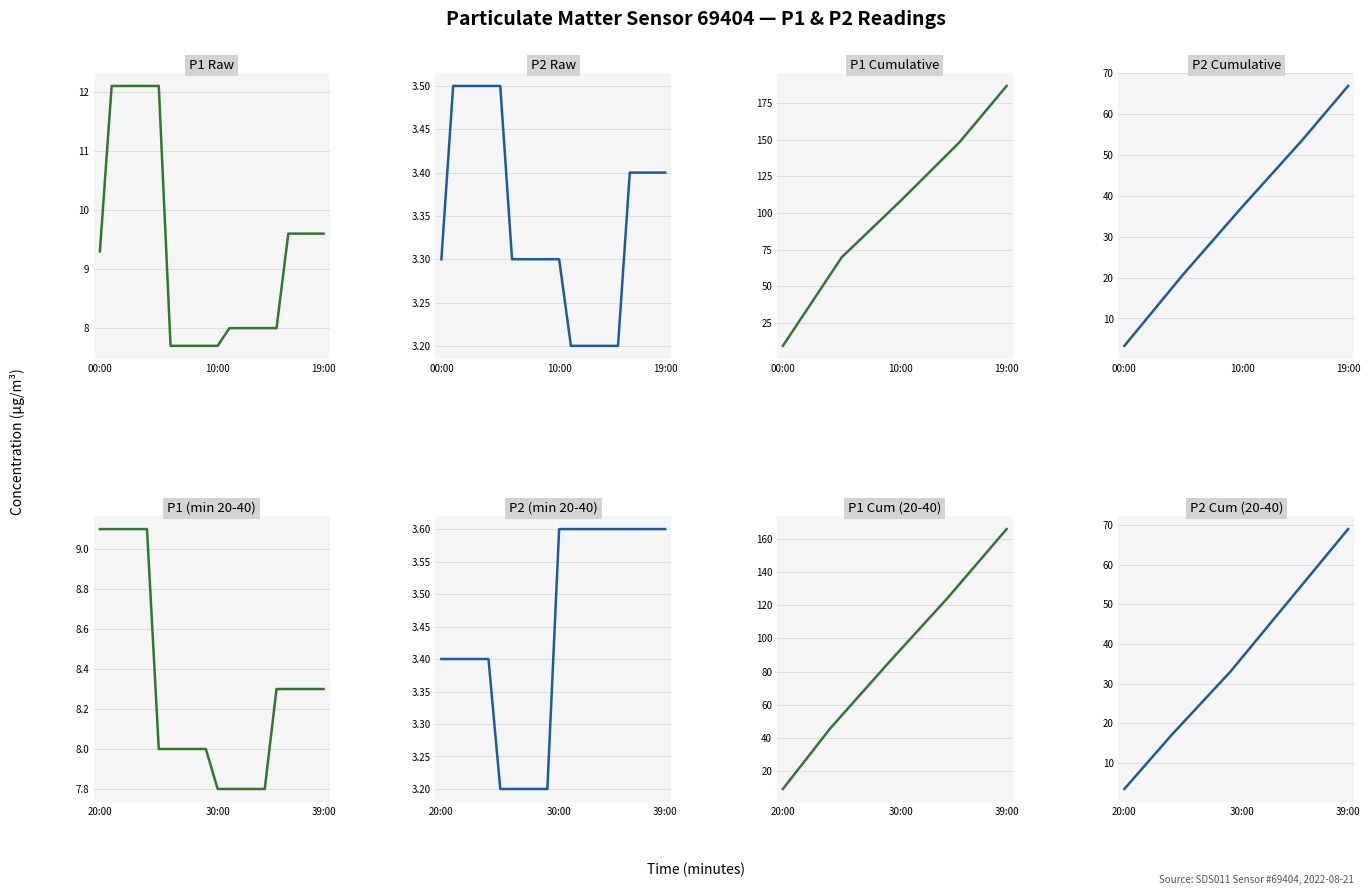

What is the label of the 6th point from the left?

5